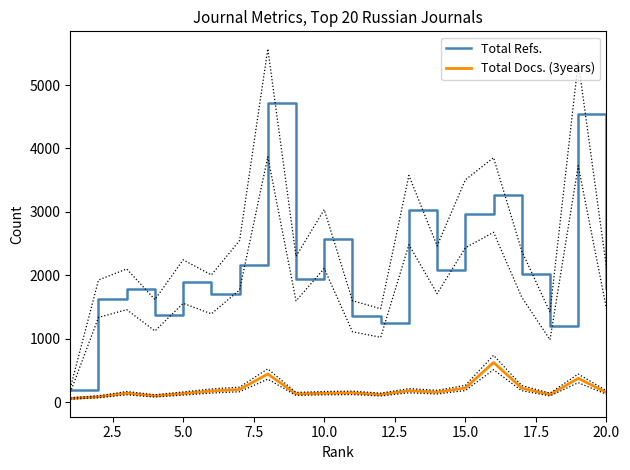

Rank the series by their average value, from highest to lowest.

Total Refs., Total Docs. (3years)